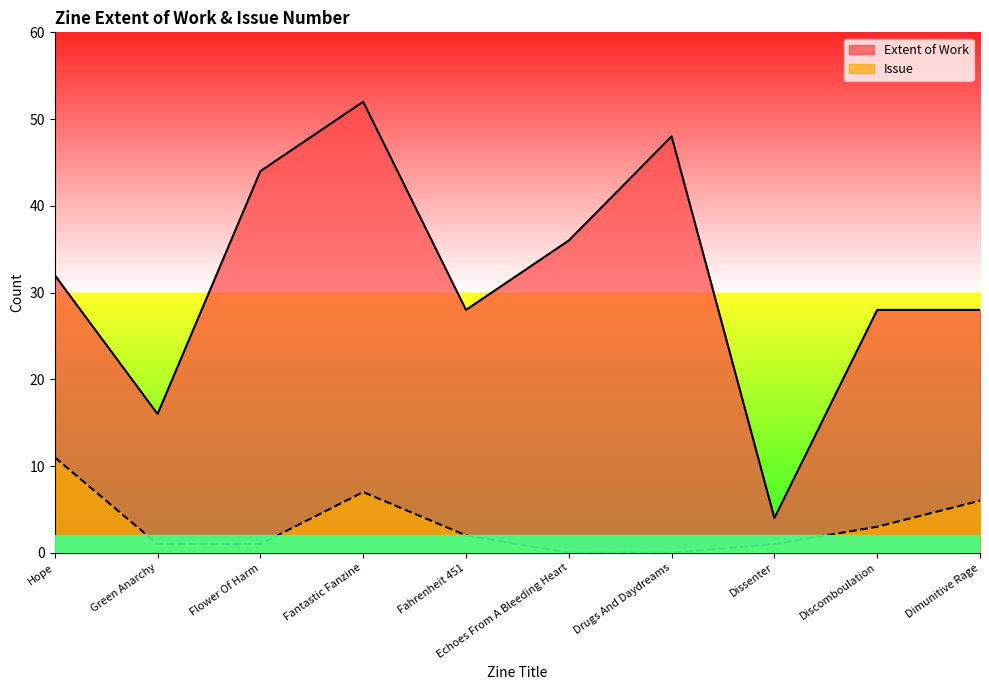

Where does the Issue series first go above 2?

Hope